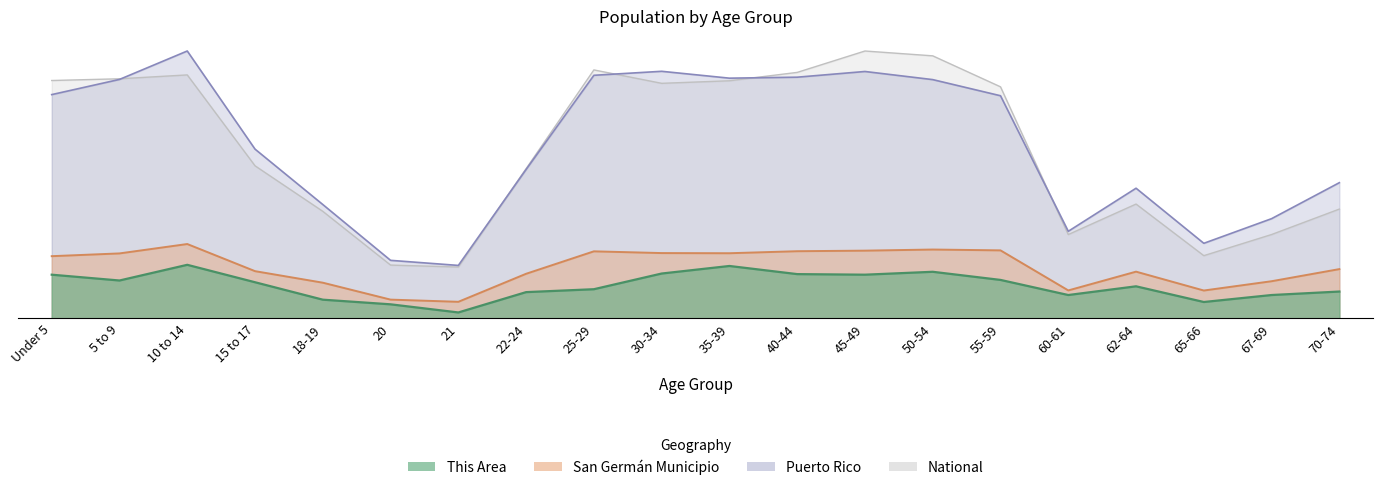

What is the lowest value of the Puerto Rico series?

178.0